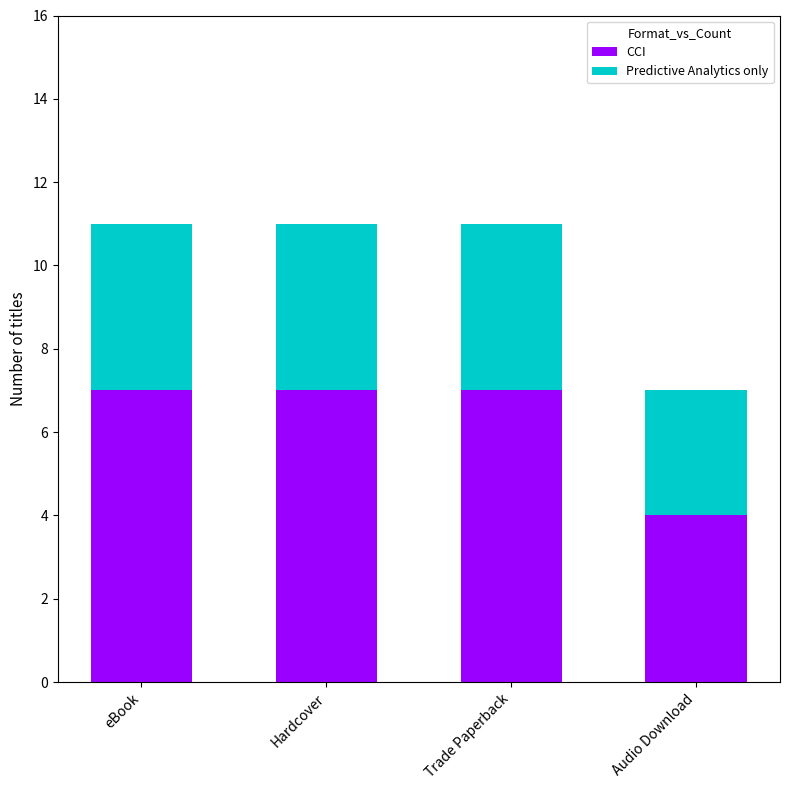

The CCI series shows 6 at Audio Download. True or false?

False